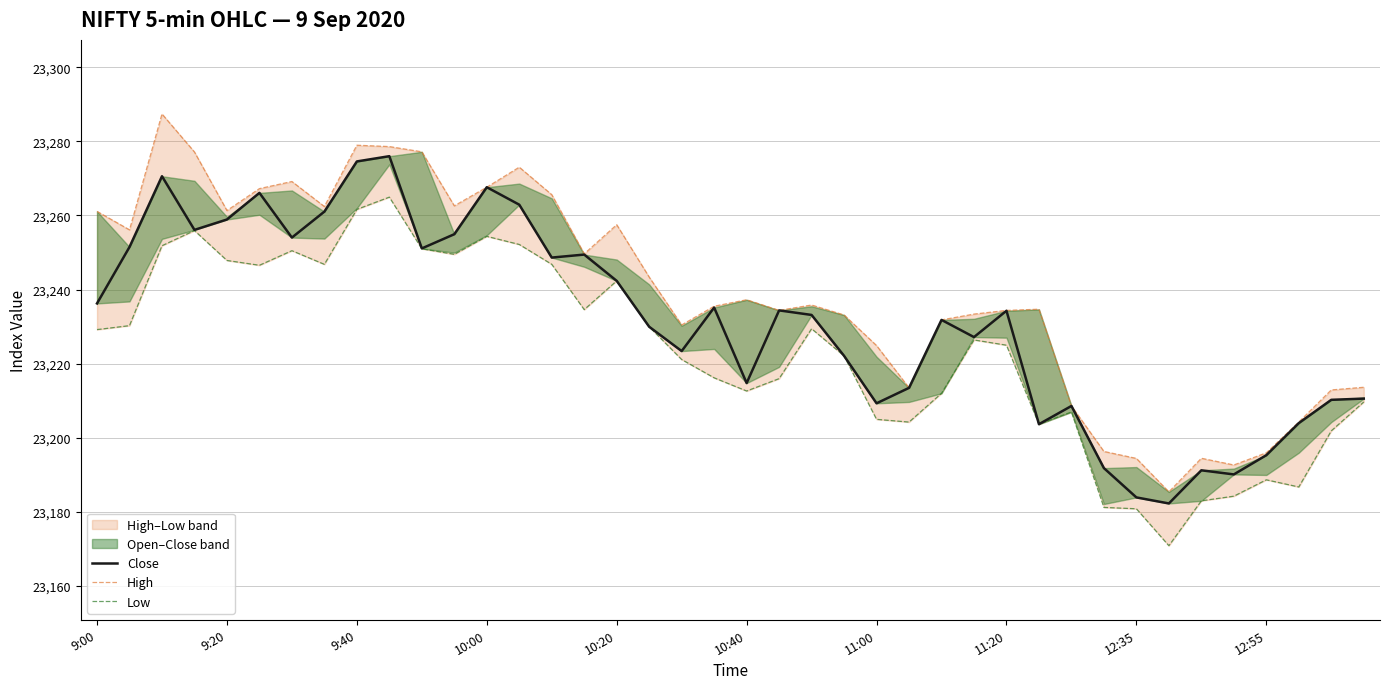

Which series changed the most between 27 and 32?

Low